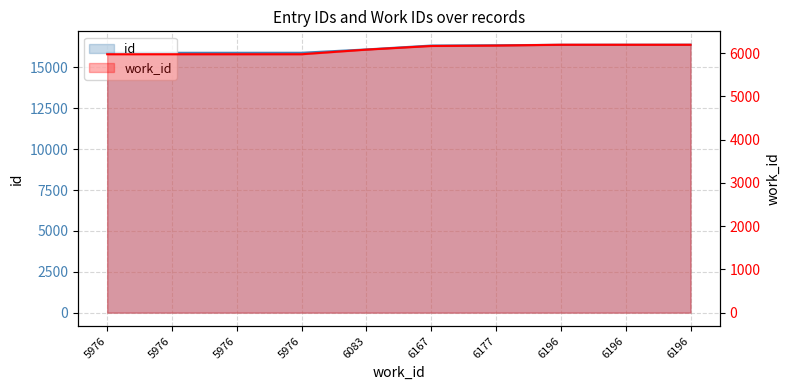

What is the value of the id point at the 2nd from the left?

15887